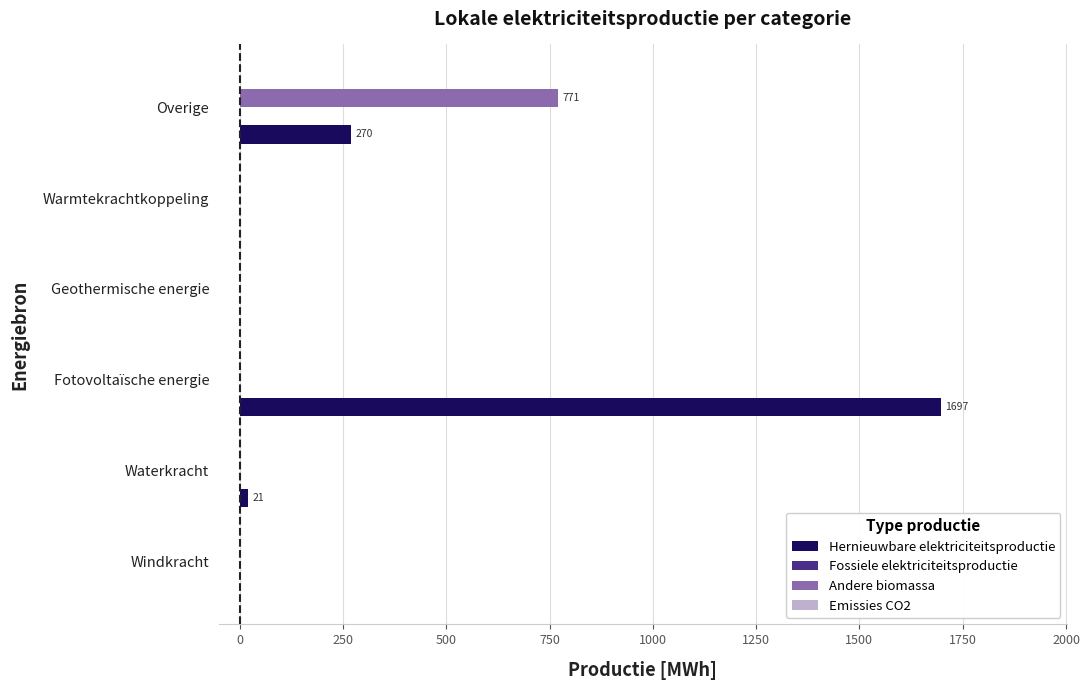

Between Windkracht and Overige, which series saw the biggest shift?

Andere biomassa